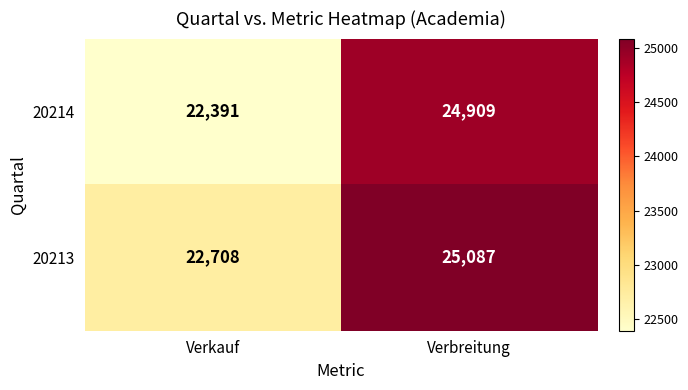

How many data points does each series have?

2